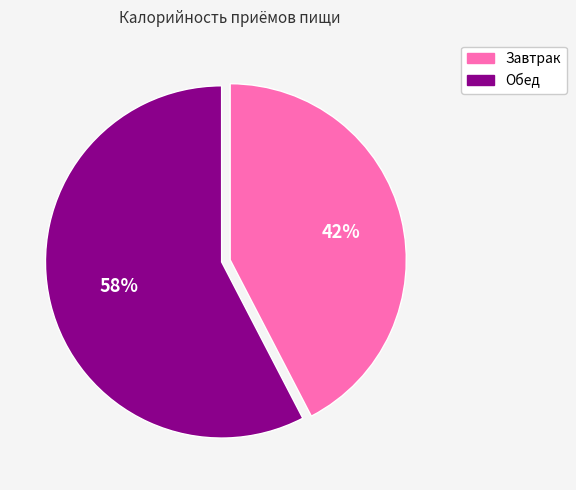

Which category has the smallest portion of the pie?

Завтрак